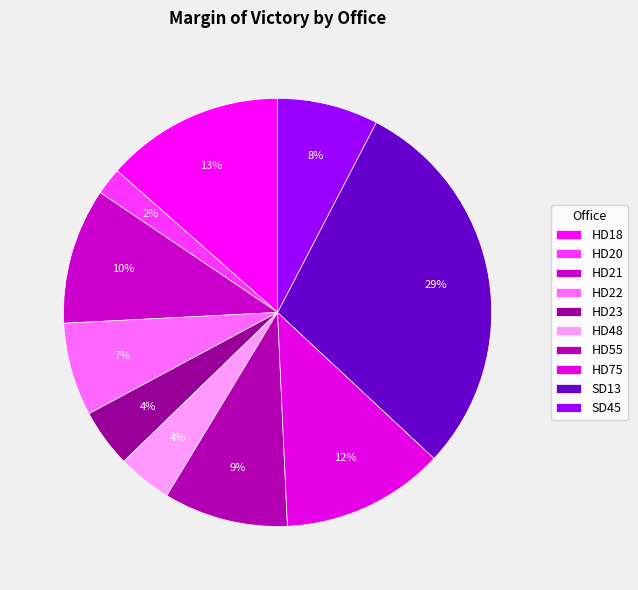

Which slice is the largest?

SD13